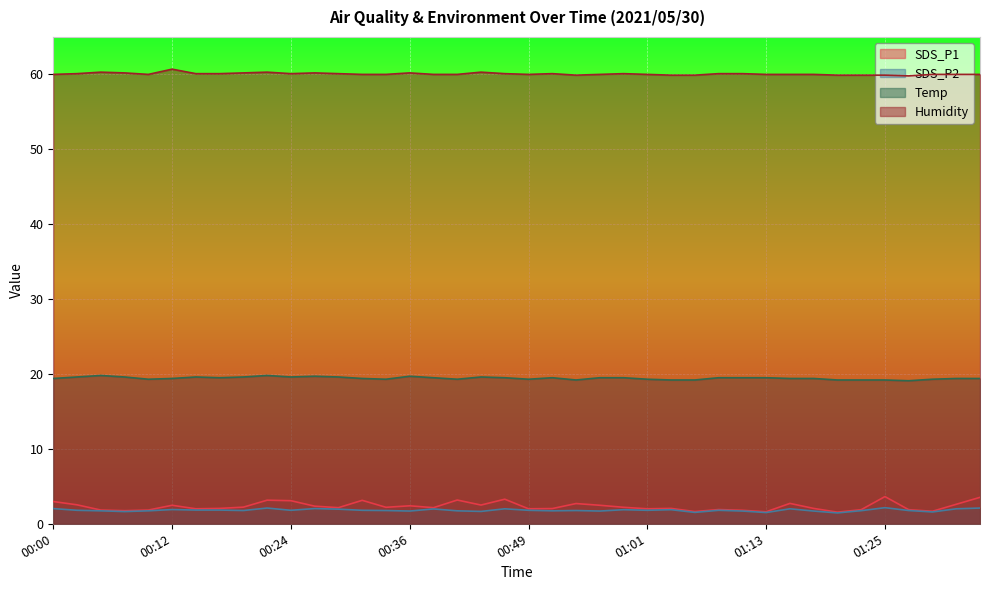

What value does the Temp series have at 00:36?

19.7